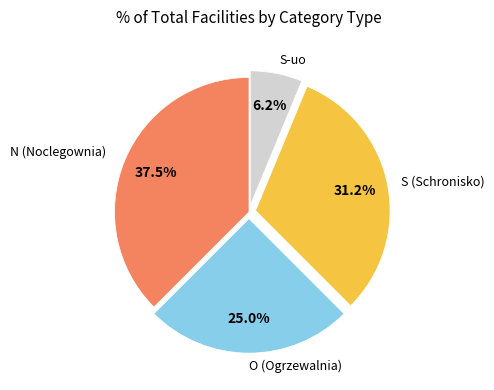

What is the smallest slice in the pie chart?

S-uo